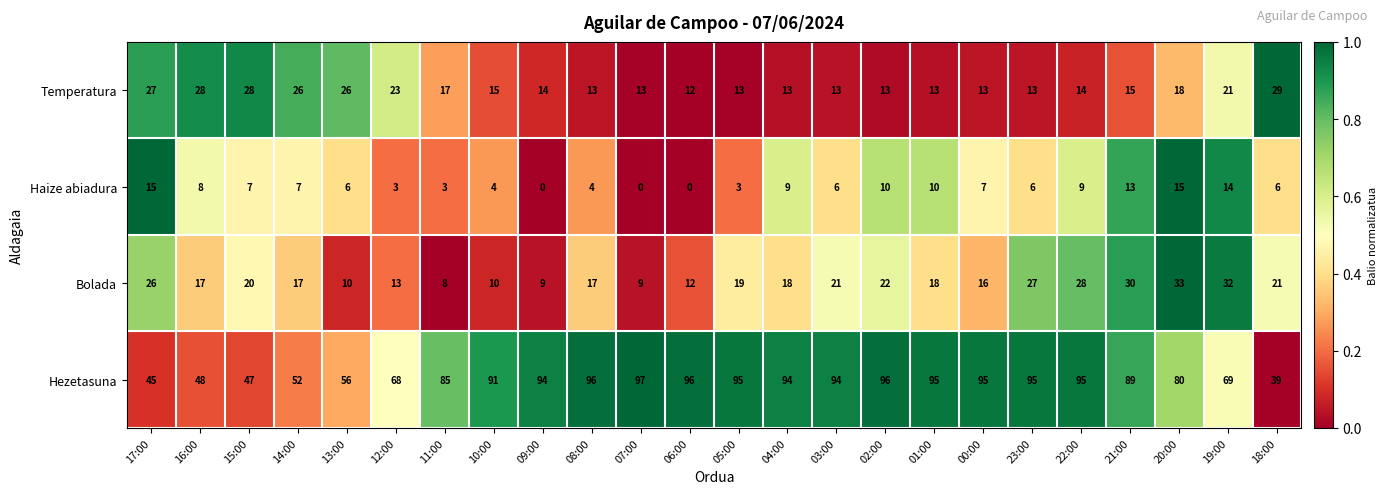

At which category does the chart reach its peak across all series?

07:00